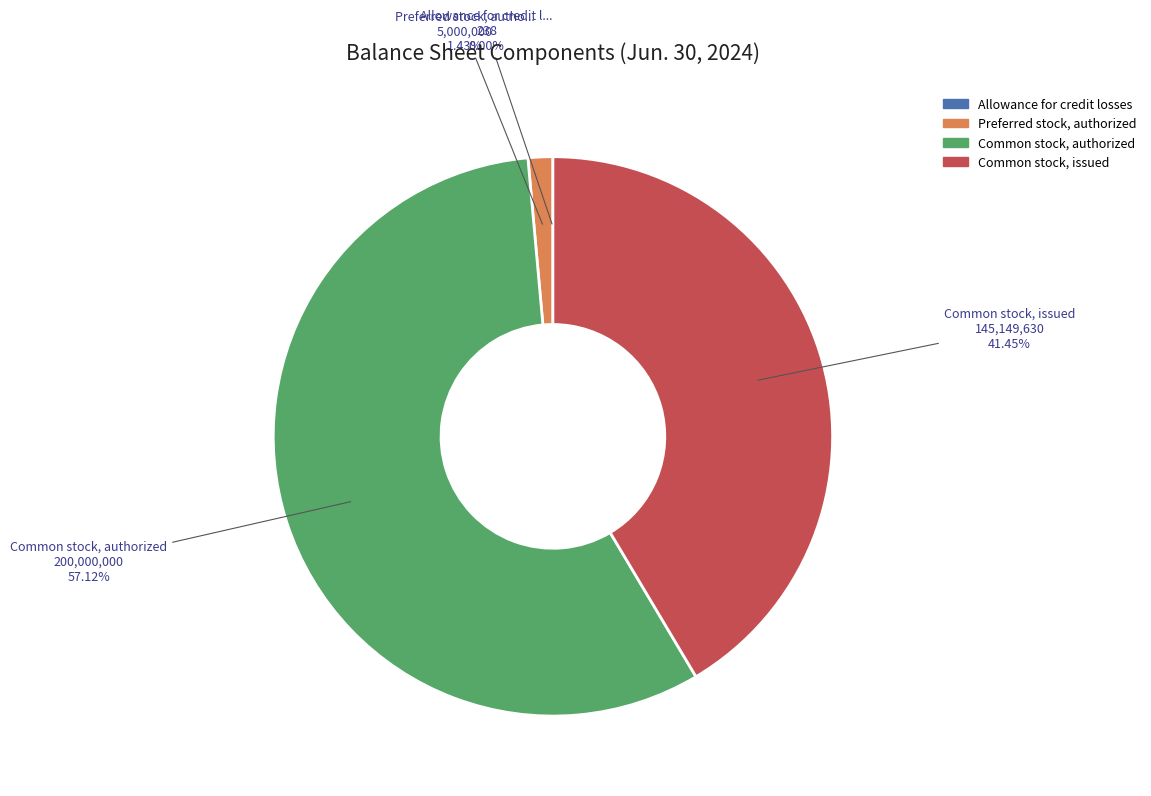

To the nearest percent, what is the difference between the largest and smallest slice percentages?

57%